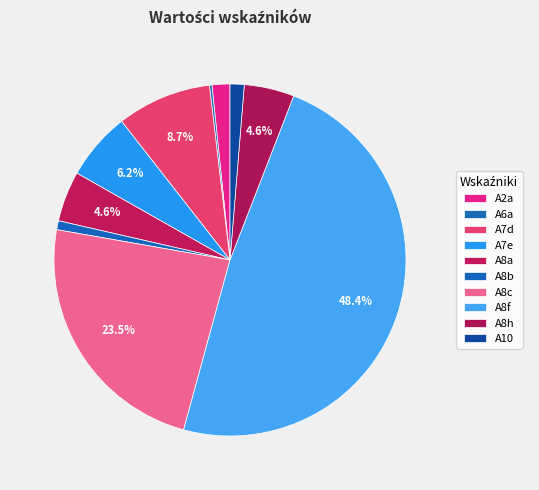

To the nearest percent, what is the difference between the largest and smallest slice percentages?

48%